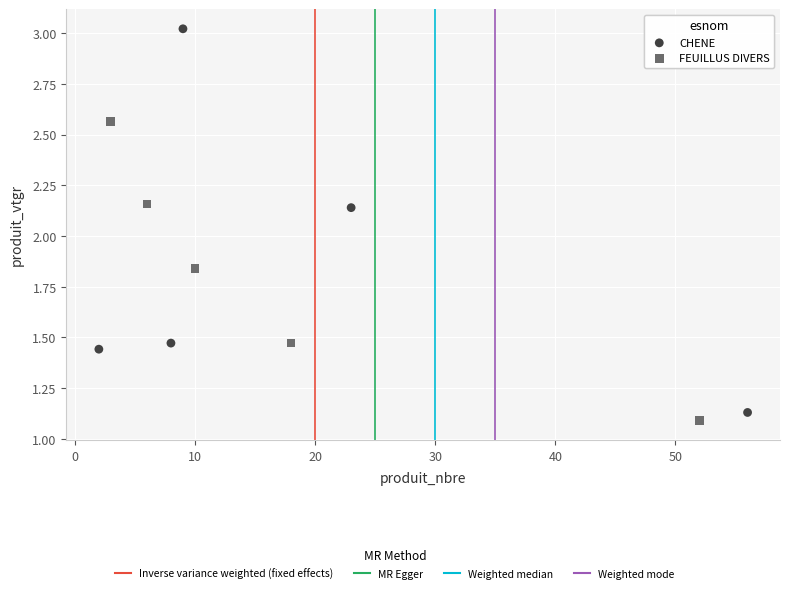

Which series contains the highest Y value?

CHENE